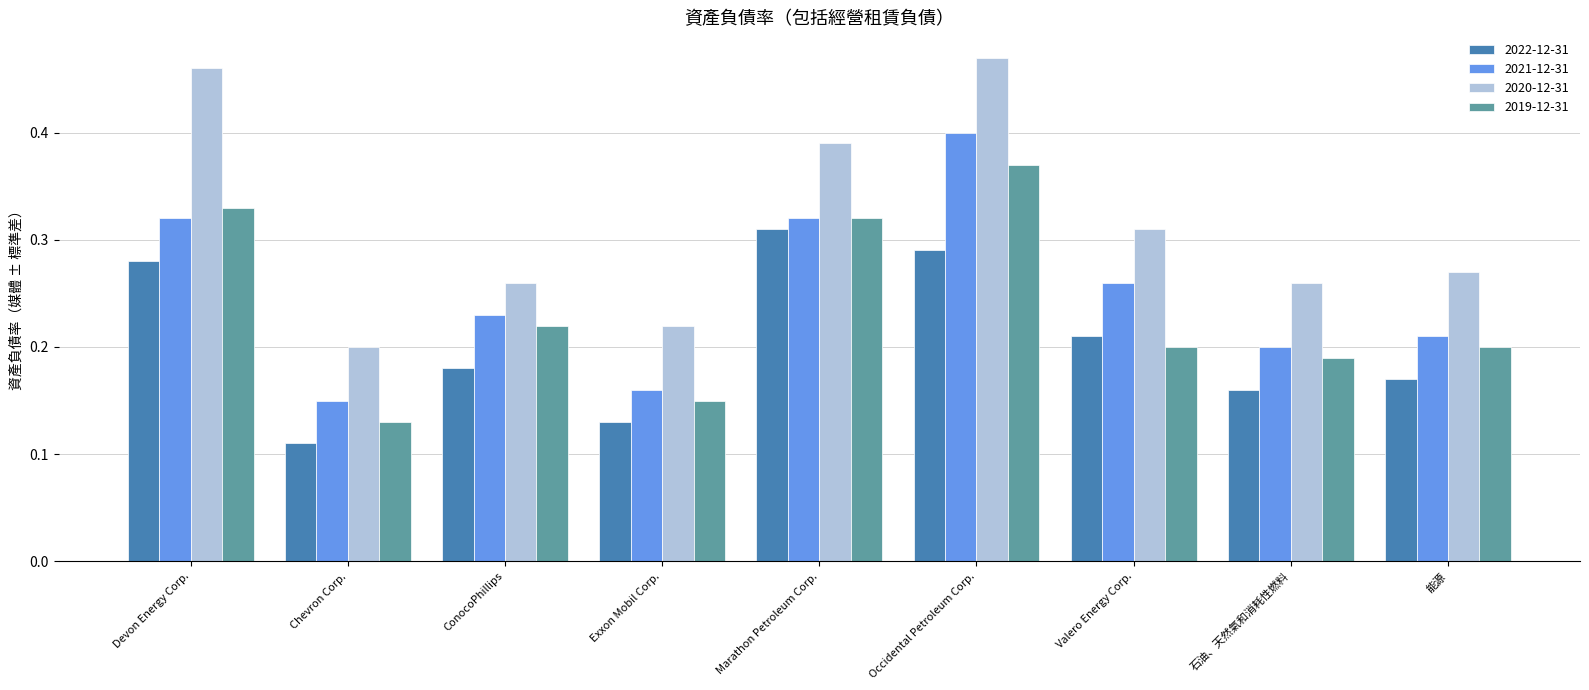

What is the total value across all series at 能源?

0.9